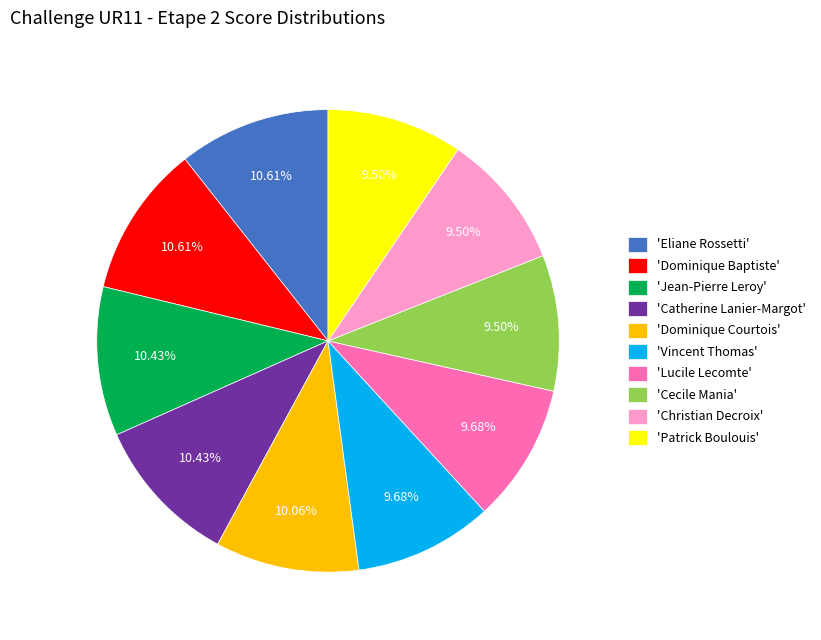

To the nearest percent, what is the difference between the largest and smallest slice percentages?

1%